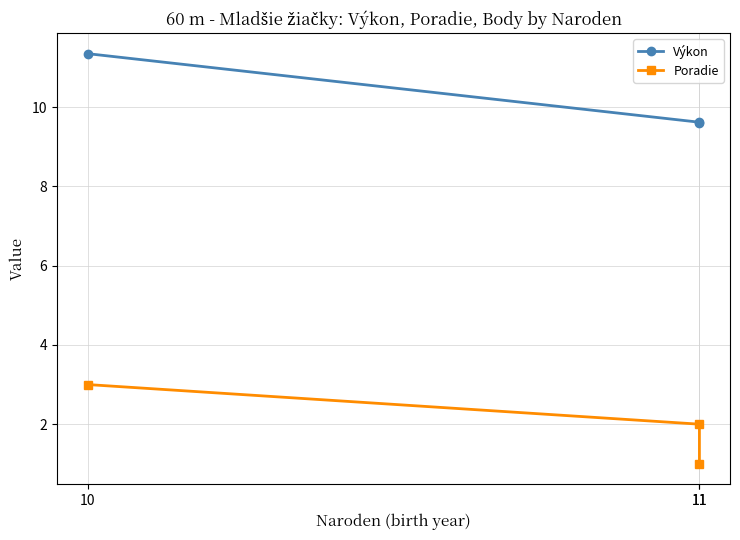

Which category has the lowest value across all series?

11